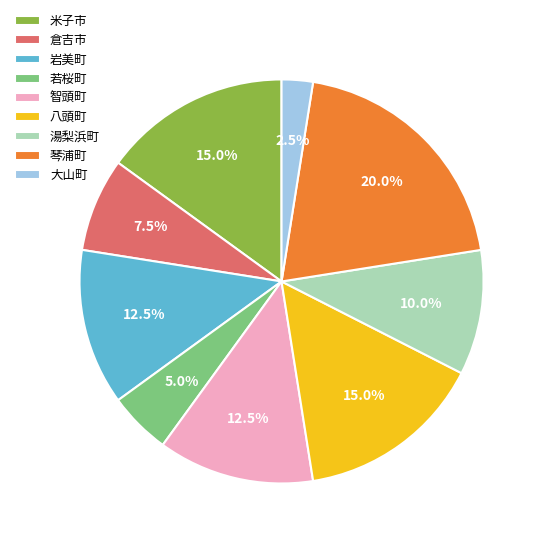

Is there any slice that represents more than half of the pie?

No